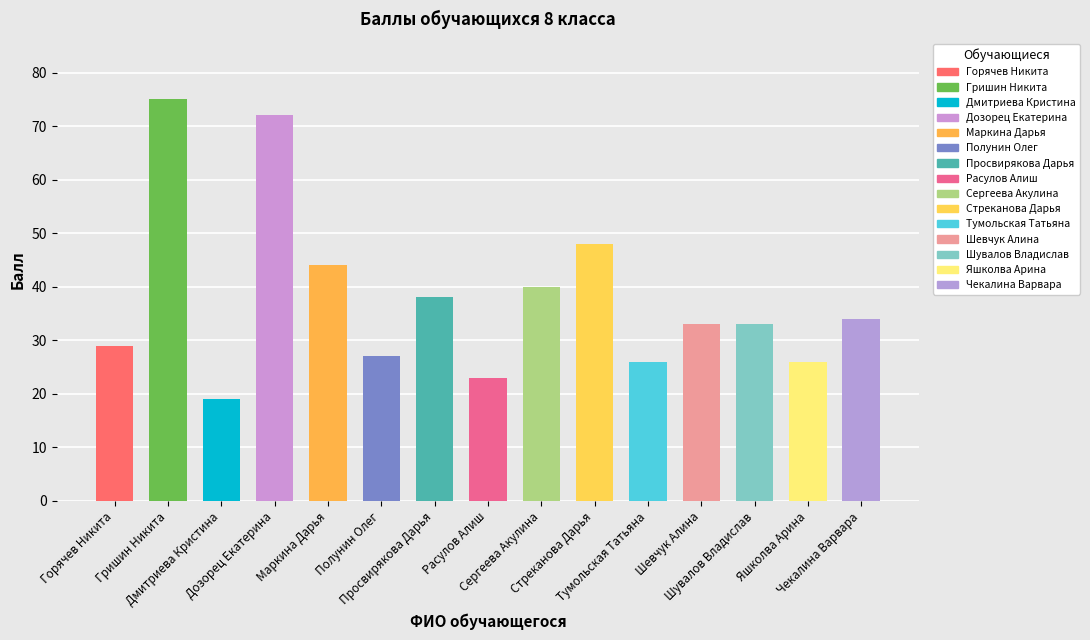

Count the number of values greater than 33.

7